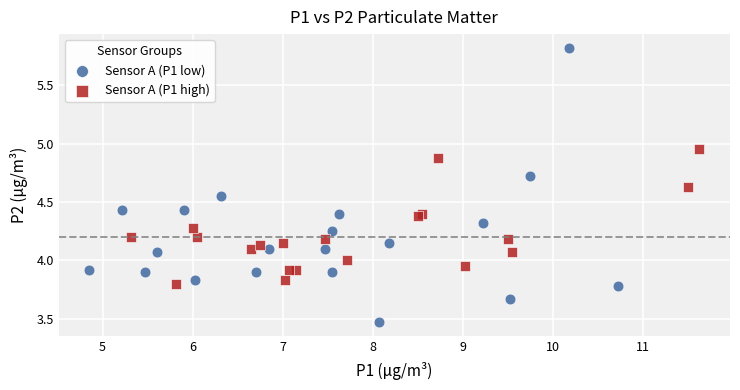

Which series contains the highest Y value?

Sensor A (P1 low)